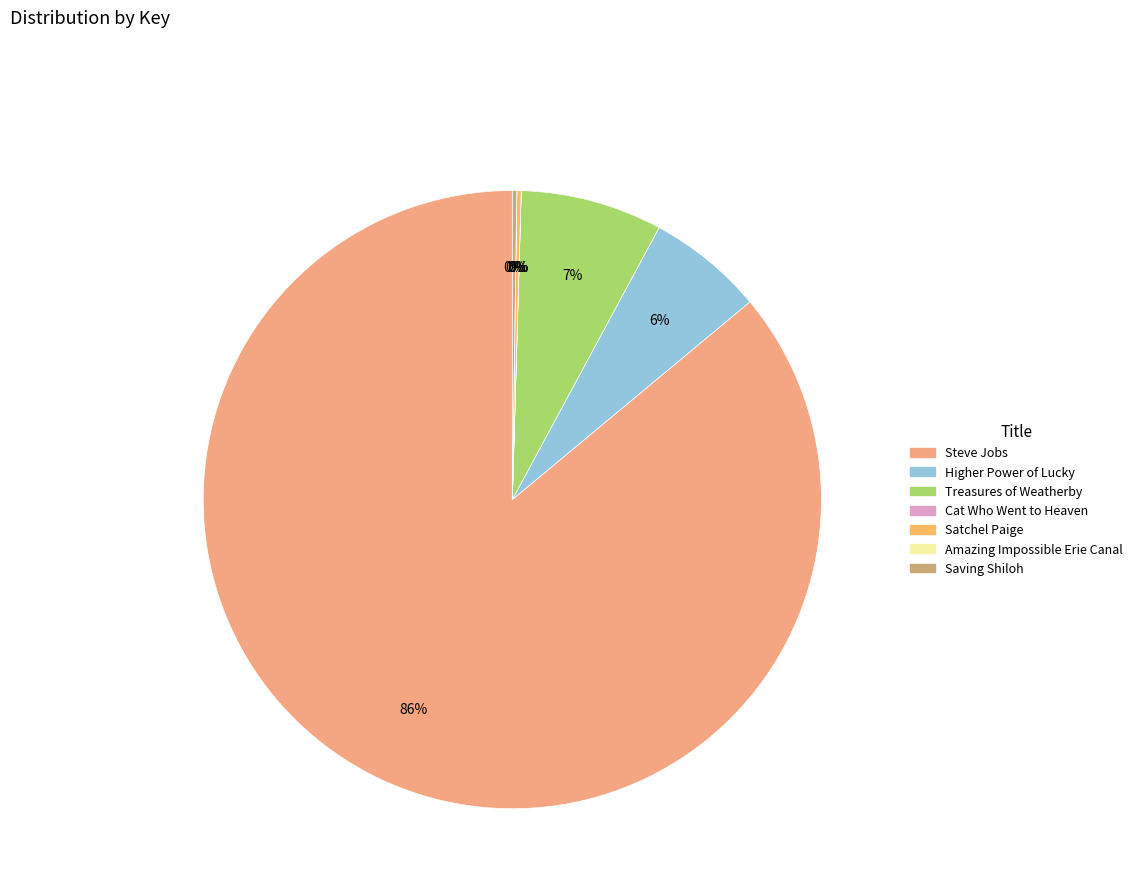

What percentage is the Treasures of Weatherby slice, to the nearest percent?

7%